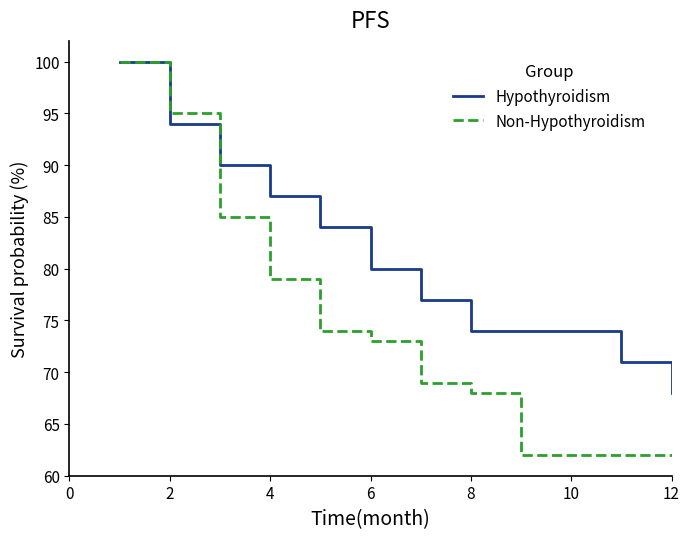

What is the maximum value for Non-Hypothyroidism?

100